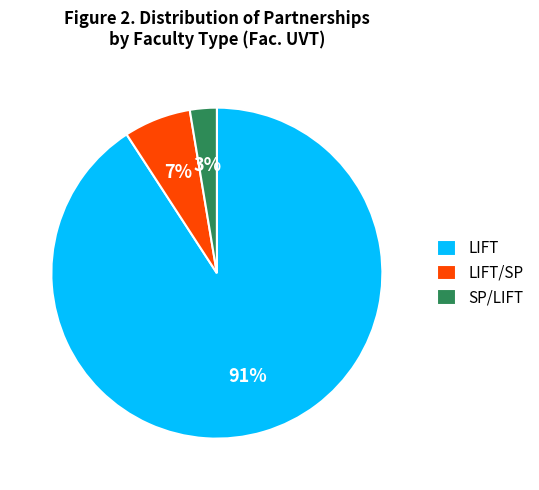

To the nearest percent, what percentage of the pie is SP/LIFT?

3%